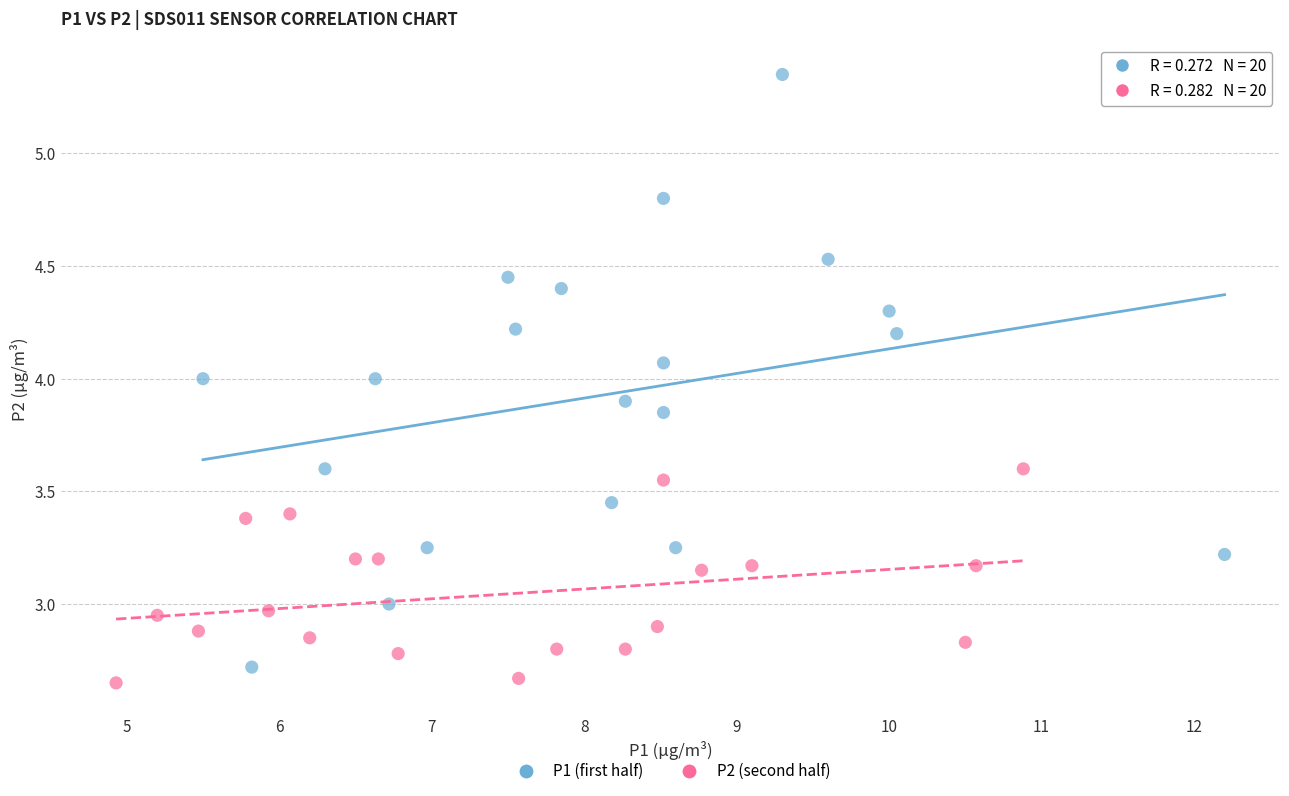

Which series reaches the maximum Y coordinate?

P1 (first half)